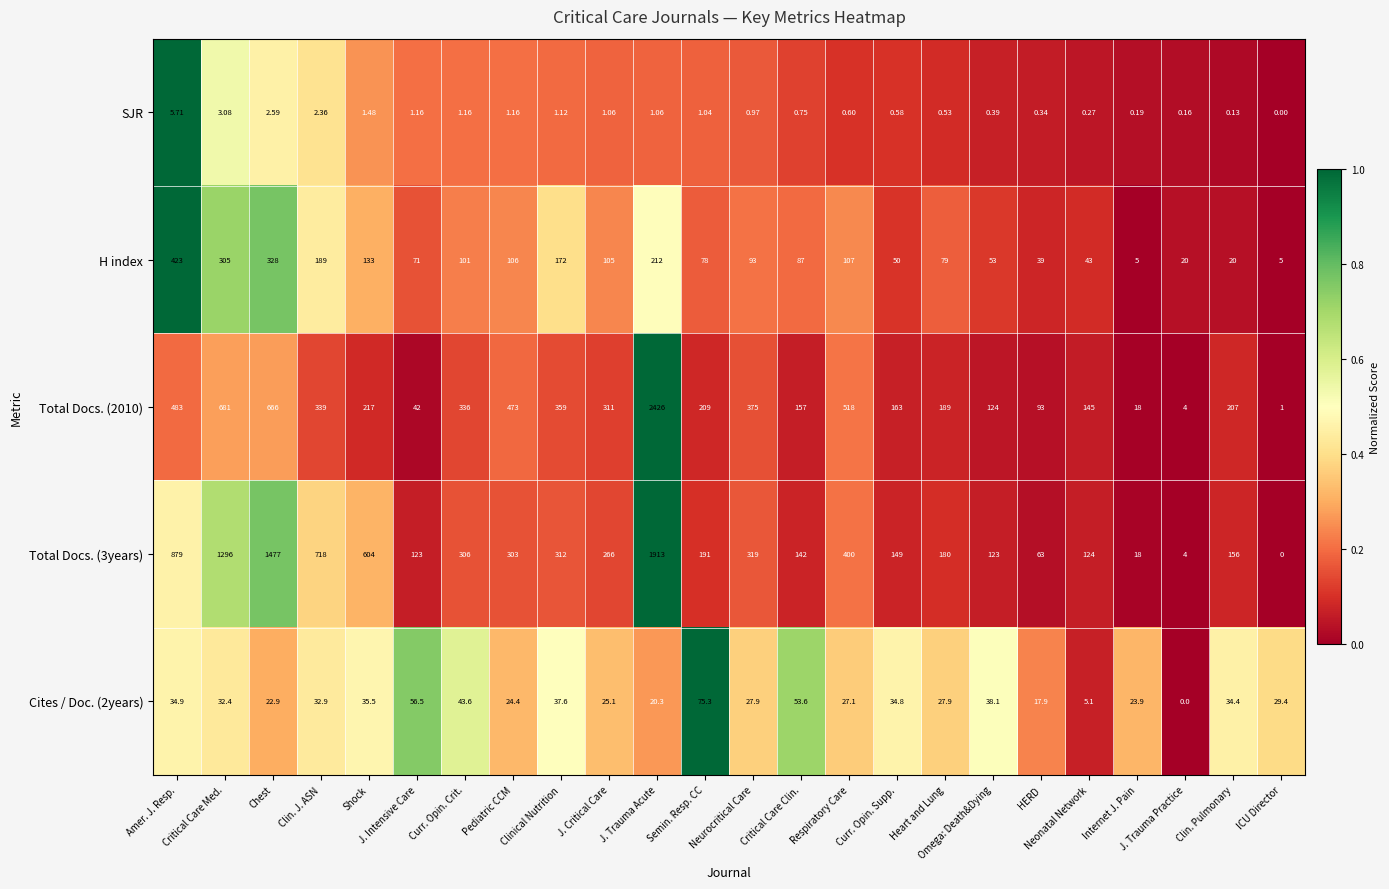

Which category has the highest value across all series?

J. Trauma Acute